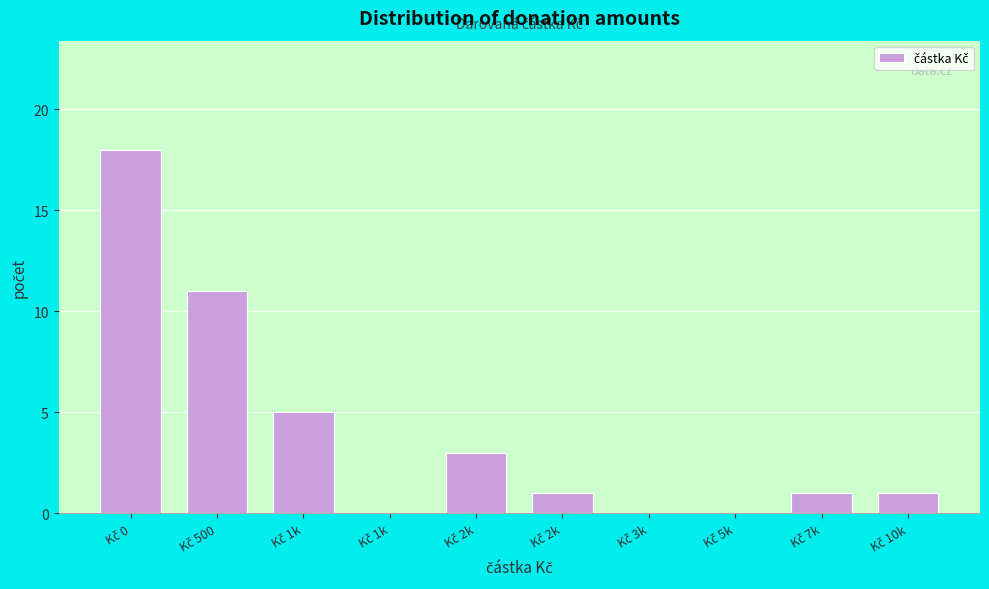

How many series are shown in this chart?

1